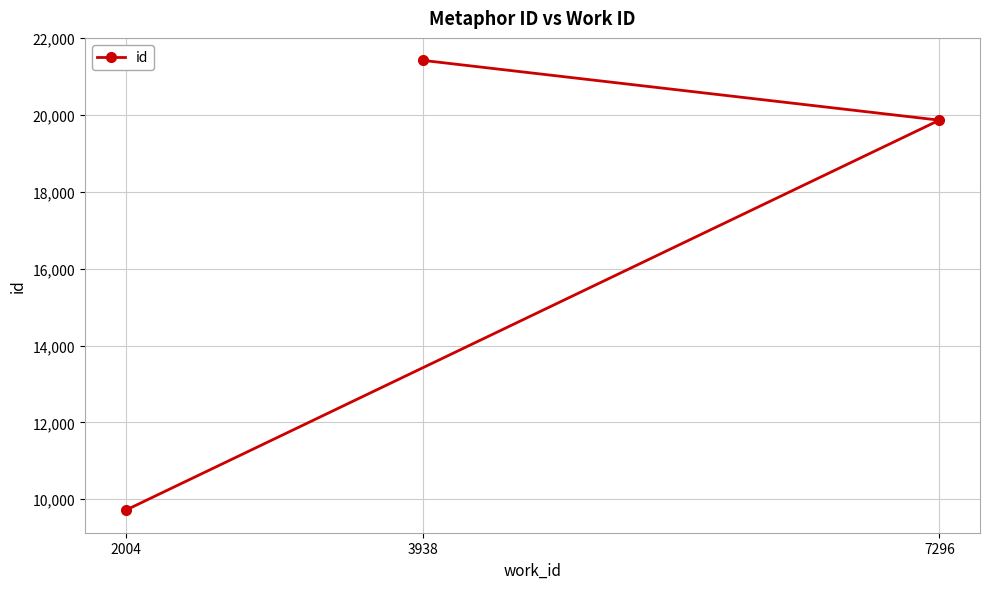

Reading left to right, list all the values displayed in this chart.

2004=9714	3938=21422	7296=19866